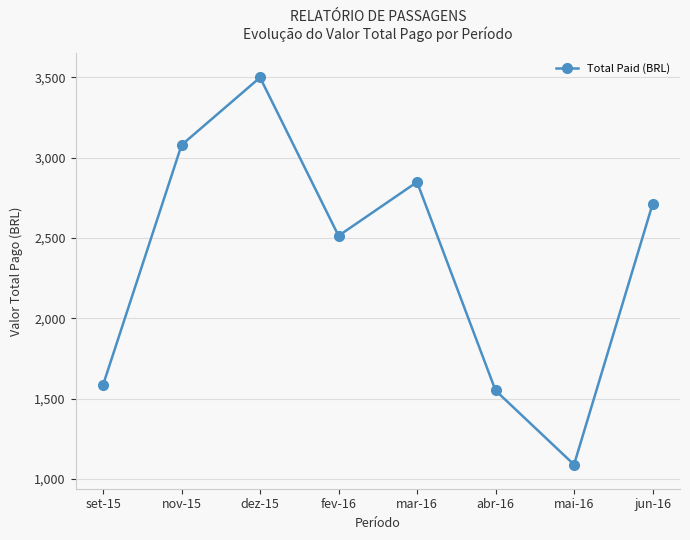

Does the chart have visible grid lines?

Yes